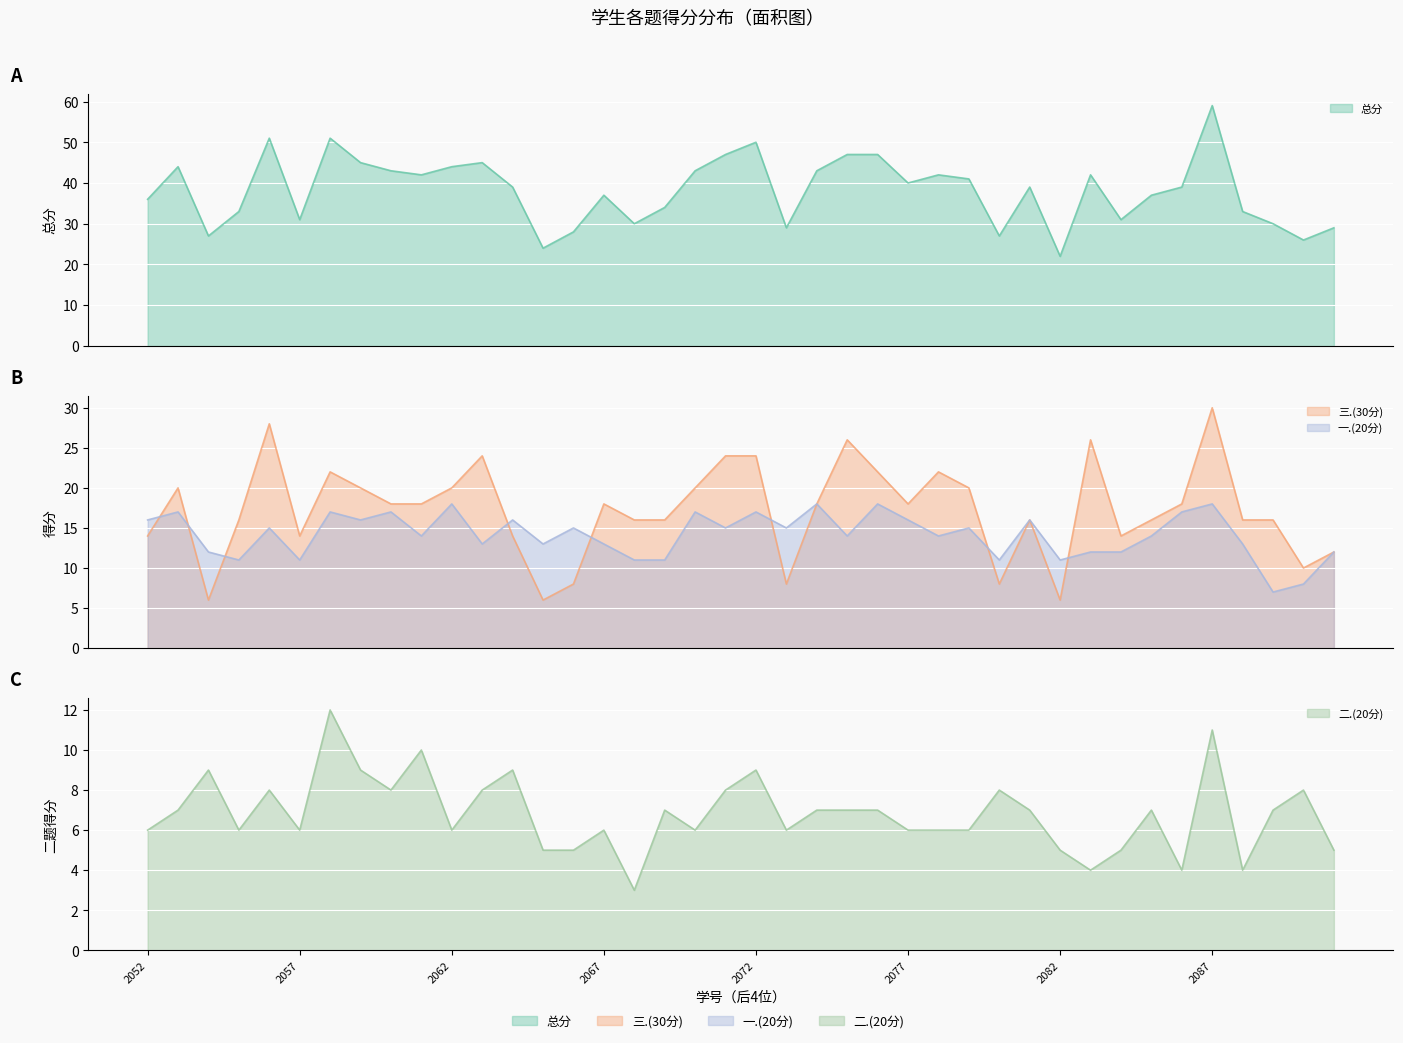

How many data points in 二.(20分) are less than 7?

19